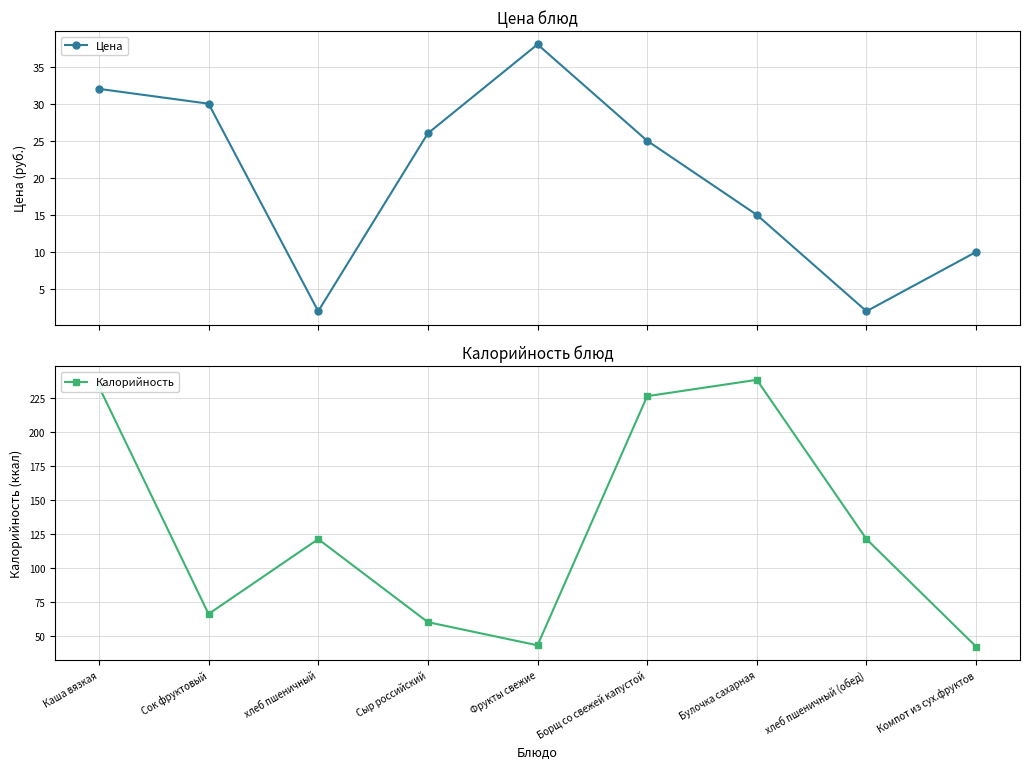

Rank the series by their average value, from lowest to highest.

Цена, Калорийность